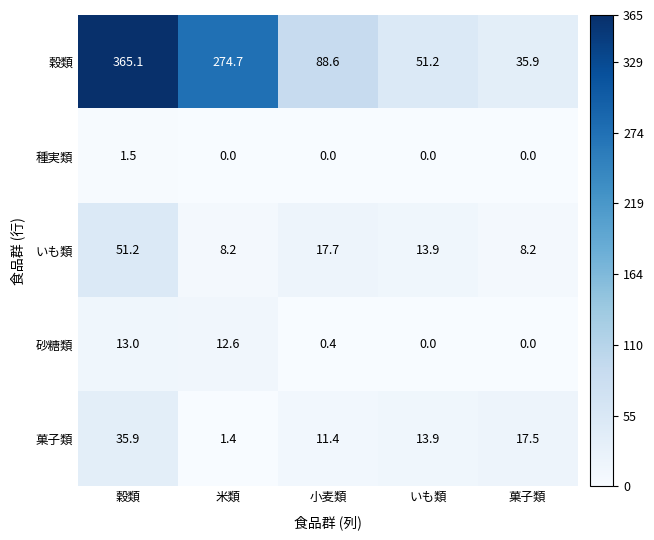

The 砂糖類 series shows 0.4 at 小麦類. True or false?

True